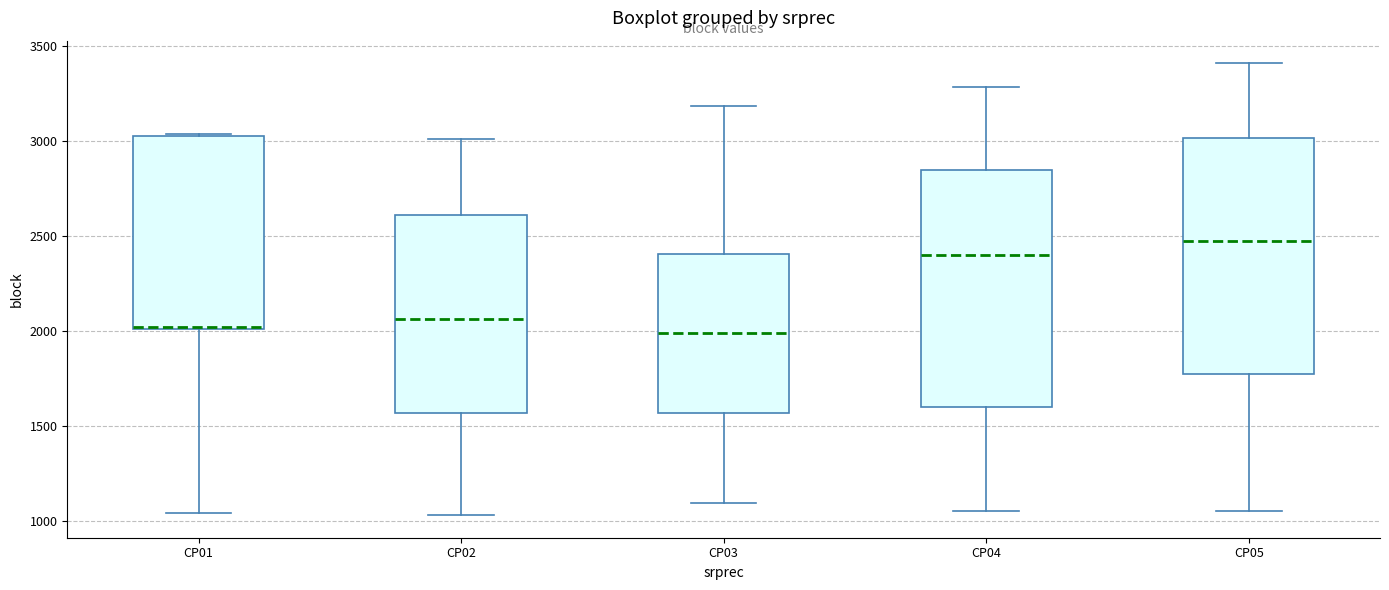

Reading left to right, read every box against the y-axis: the position of its median line, the range the box covers, and the ends of its whiskers. The values are not printed on the chart, so give them approximately, as read against the axis.

CP01: median 2000, box 2000 to 3050, whiskers 1050 to 3050
CP02: median 2050, box 1550 to 2600, whiskers 1050 to 3000
CP03: median 2000, box 1550 to 2400, whiskers 1100 to 3200
CP04: median 2400, box 1600 to 2850, whiskers 1050 to 3300
CP05: median 2450, box 1800 to 3000, whiskers 1050 to 3400